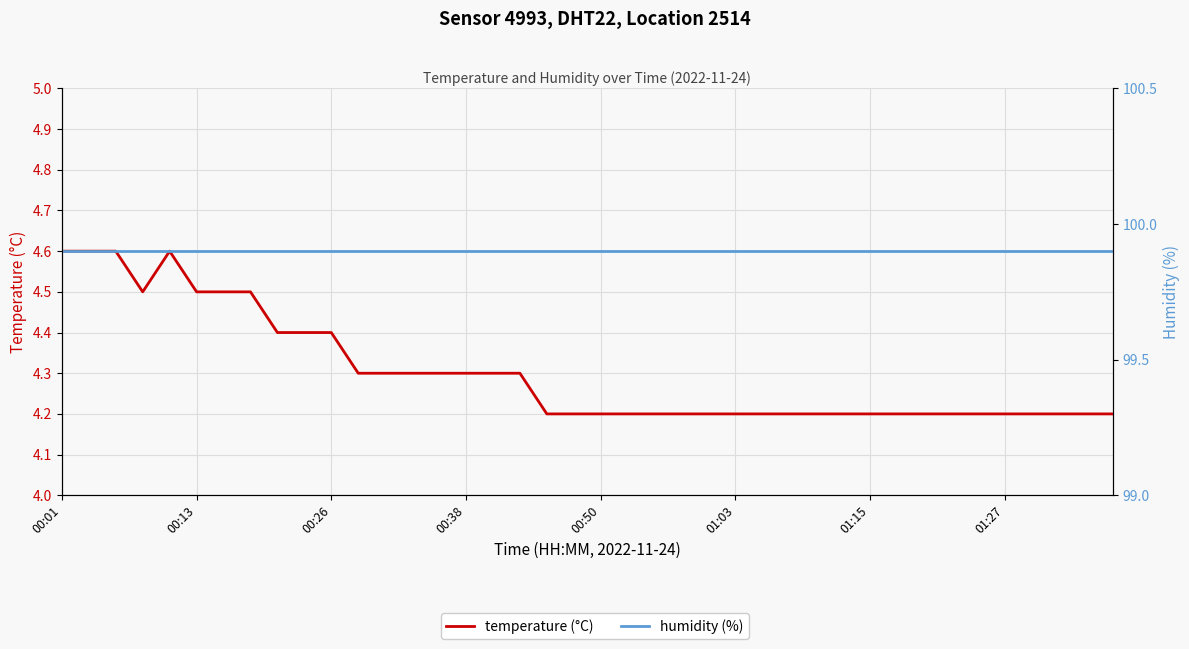

True or false: humidity (%) has a value of 99.9 at 00:26.

True